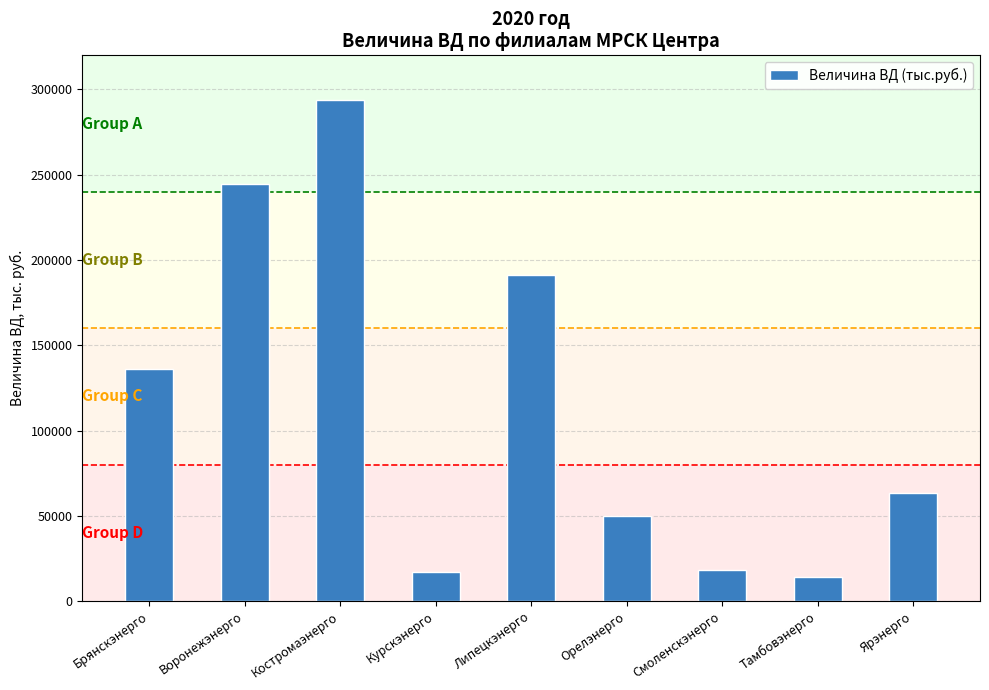

What is the approximate value at Курскэнерго?

17308.5